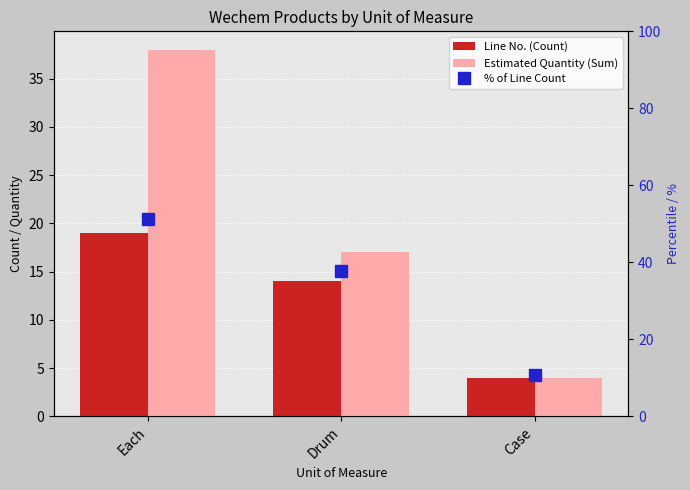

What is the difference between the maximum and second lowest values in the % of Line Count series?

13.5